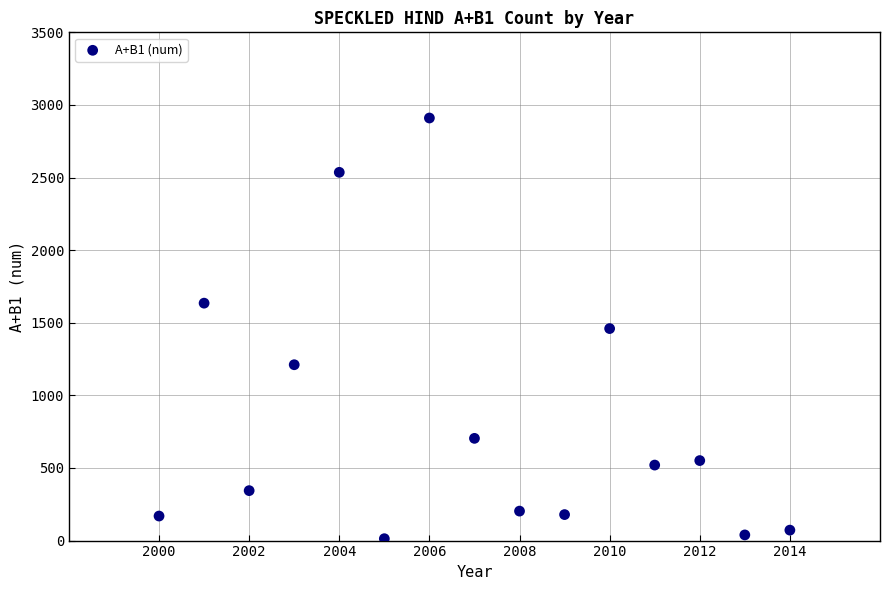

What is the range of Y values (max minus min)?

2897